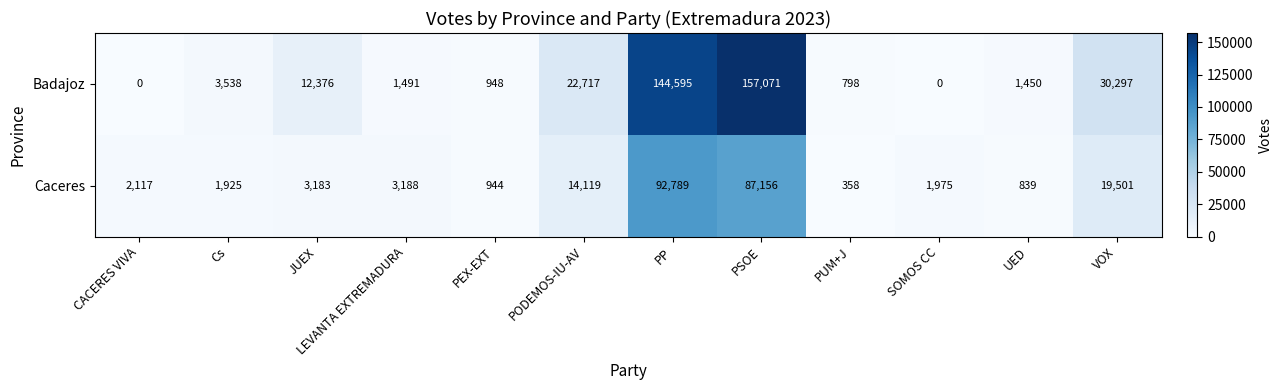

What is the maximum value for Caceres?

92789